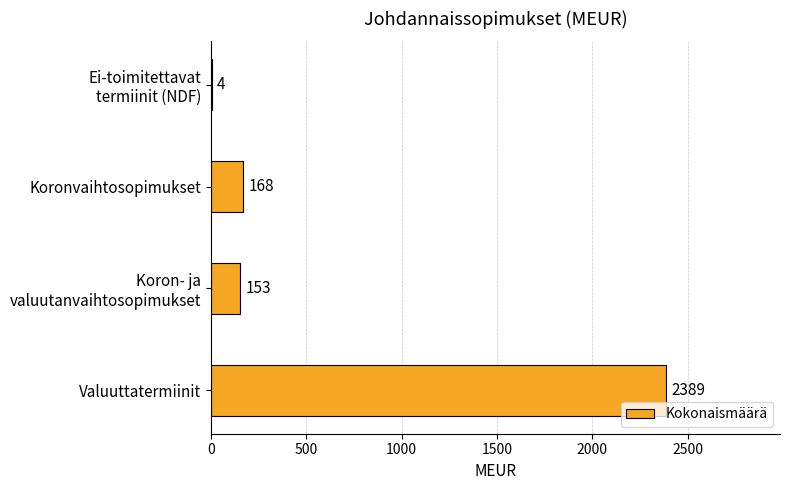

What is the greatest value displayed?

2389